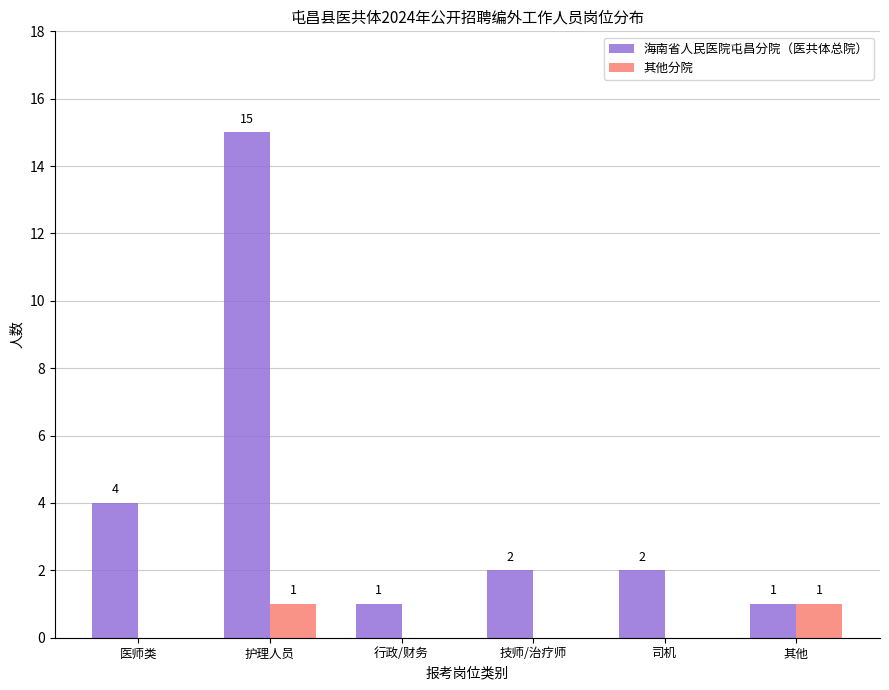

What is the sum of all 海南省人民医院屯昌分院（医共体总院） values?

25